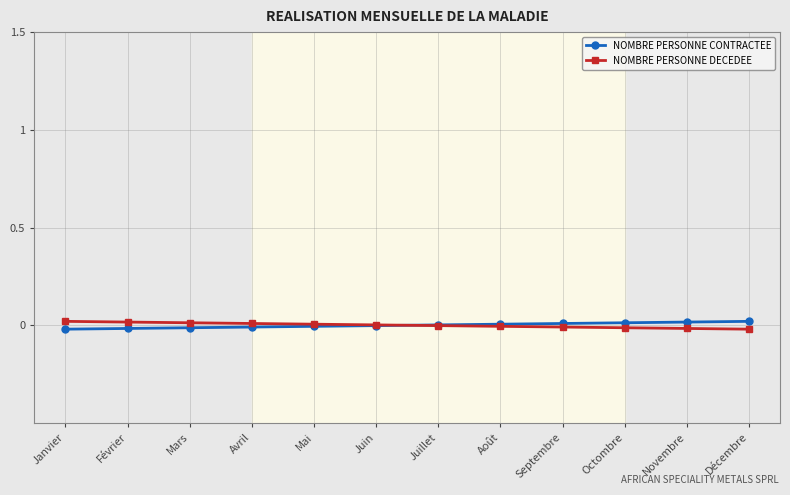

What are all the series names shown in the legend?

NOMBRE PERSONNE CONTRACTEE, NOMBRE PERSONNE DECEDEE